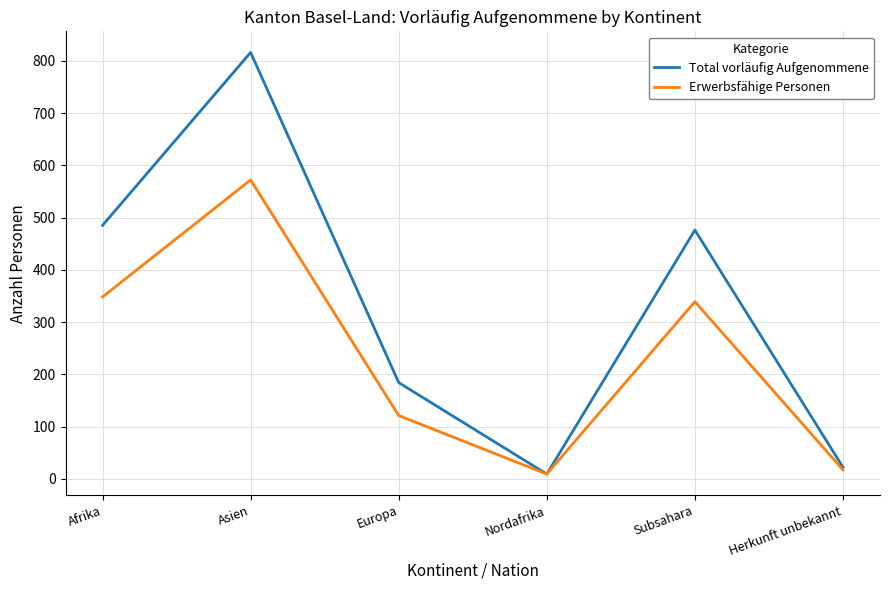

Where is the first local minimum for Total vorläufig Aufgenommene?

Nordafrika